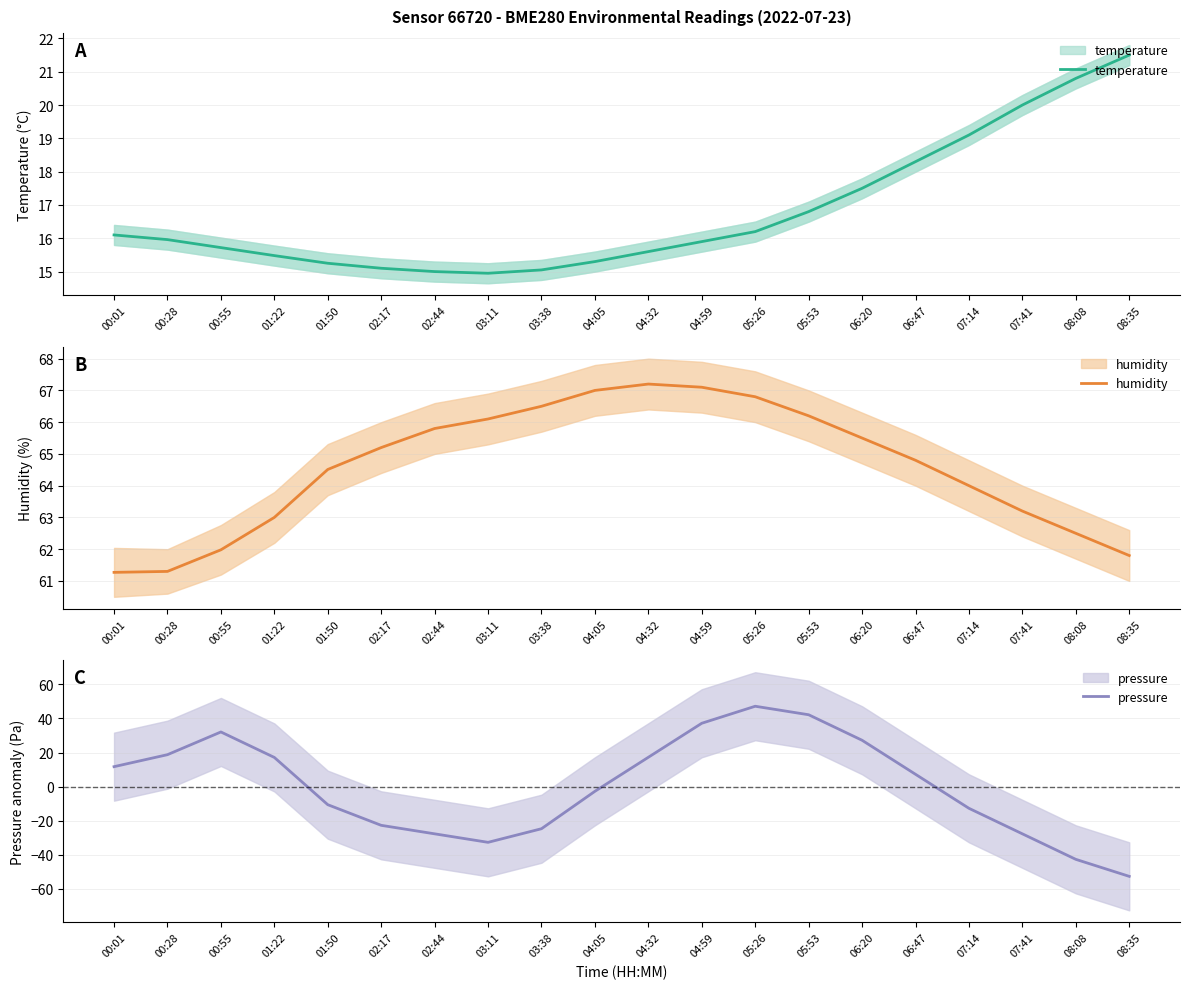

At how many categories does at least one series exceed -17?

20